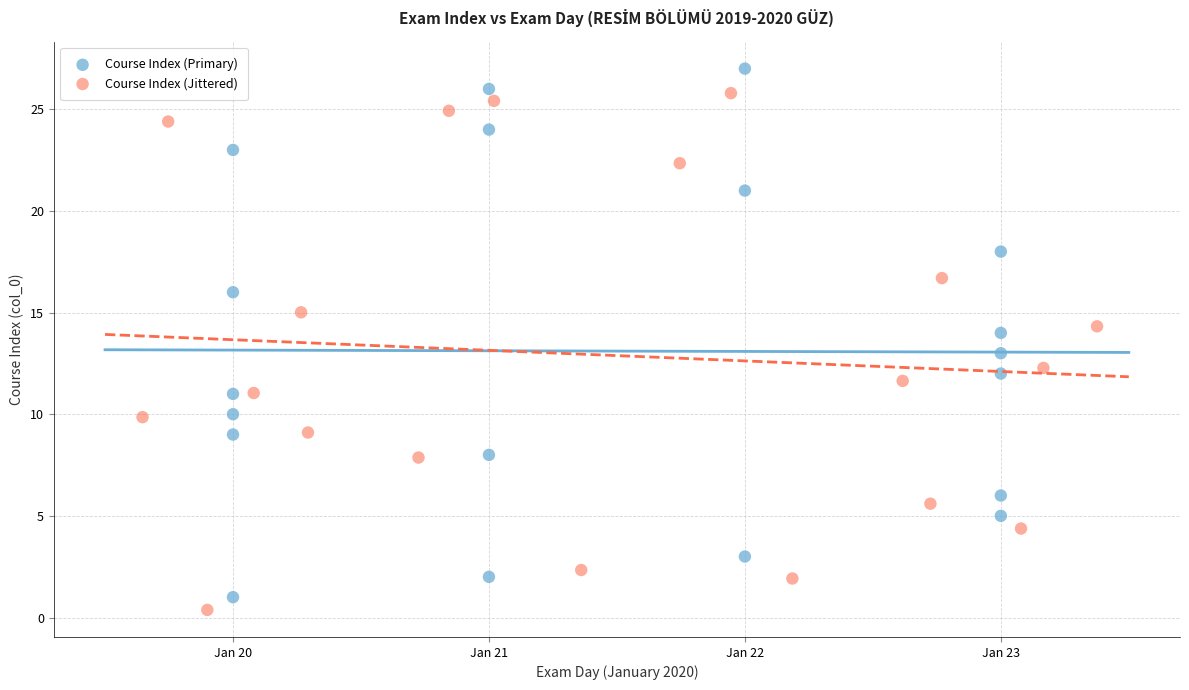

Which series contains the highest Y value?

Course Index (Primary)